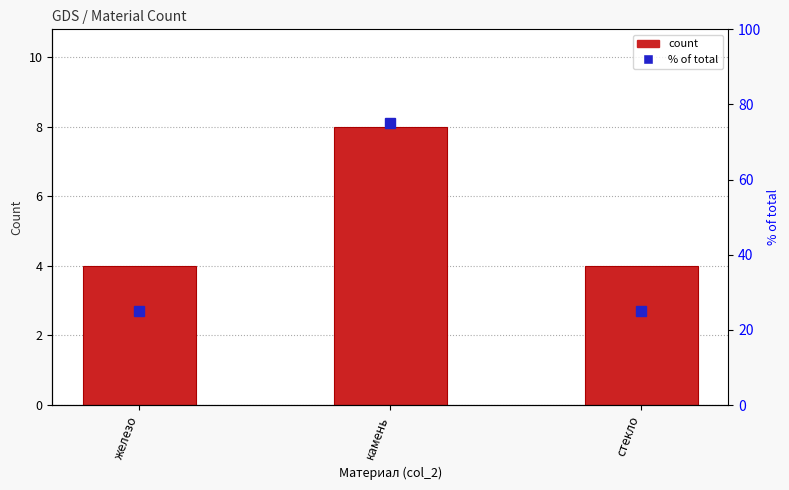

Are the bars grouped side by side (vs. stacked)?

No